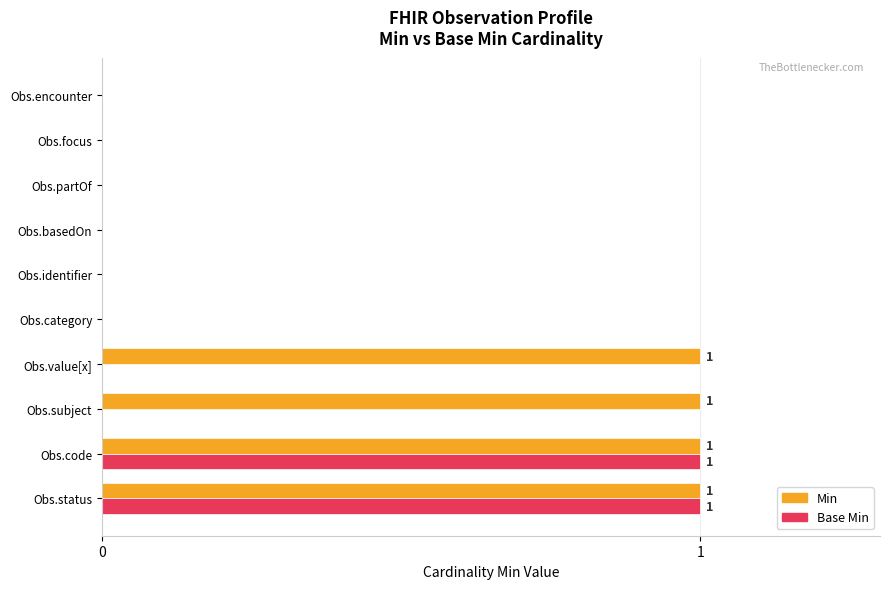

The Base Min series shows 1 at Obs.status. True or false?

True